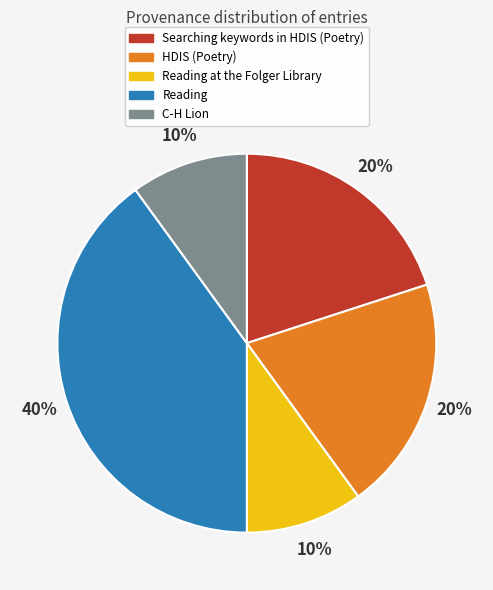

Is there a majority slice in this chart?

No